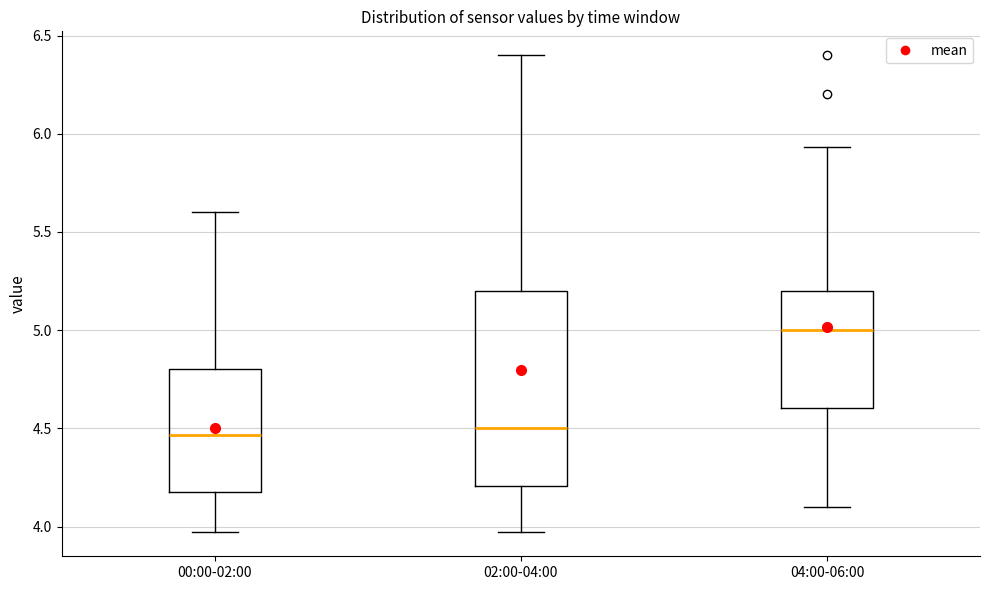

Comparing the boxes themselves (not the whiskers), which one is the tallest?

02:00-04:00